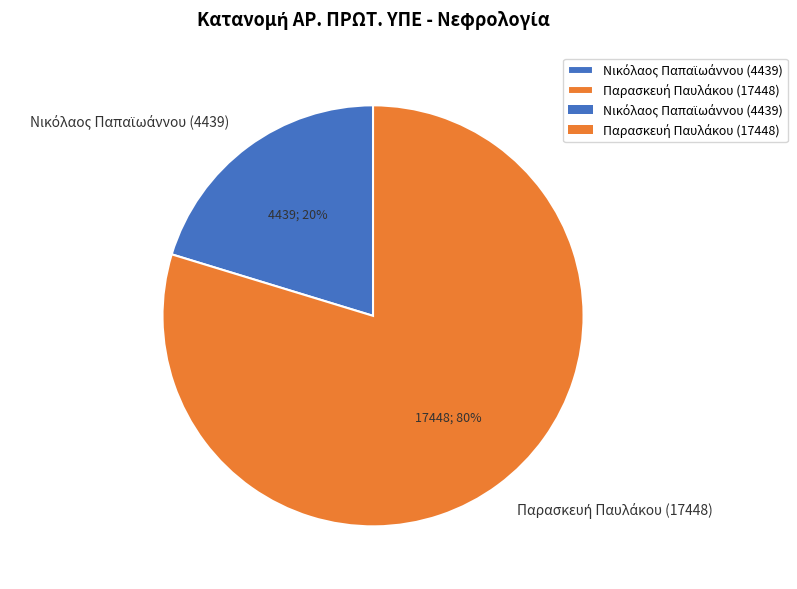

Is there a majority slice in this chart?

Yes